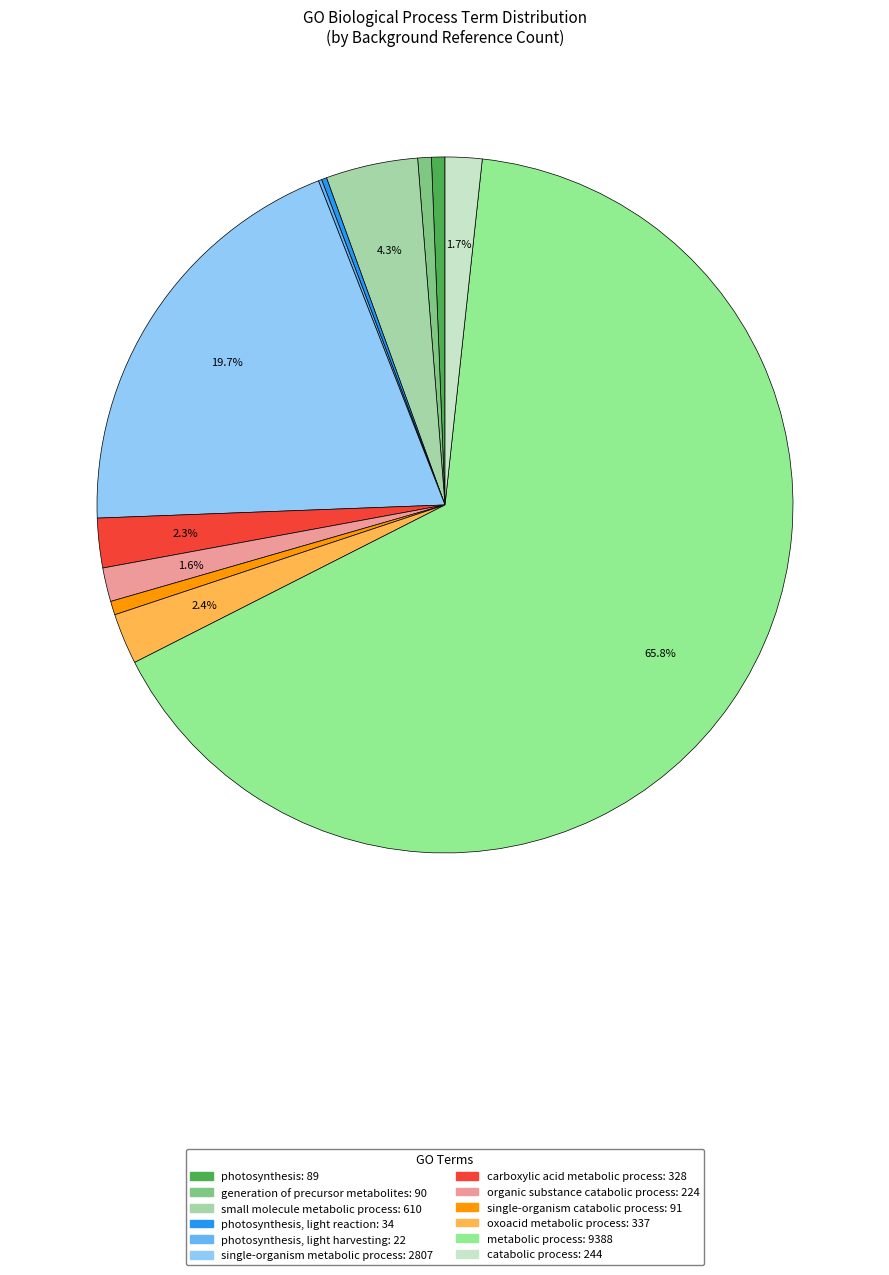

Which category has the smallest portion of the pie?

photosynthesis, light harvesting